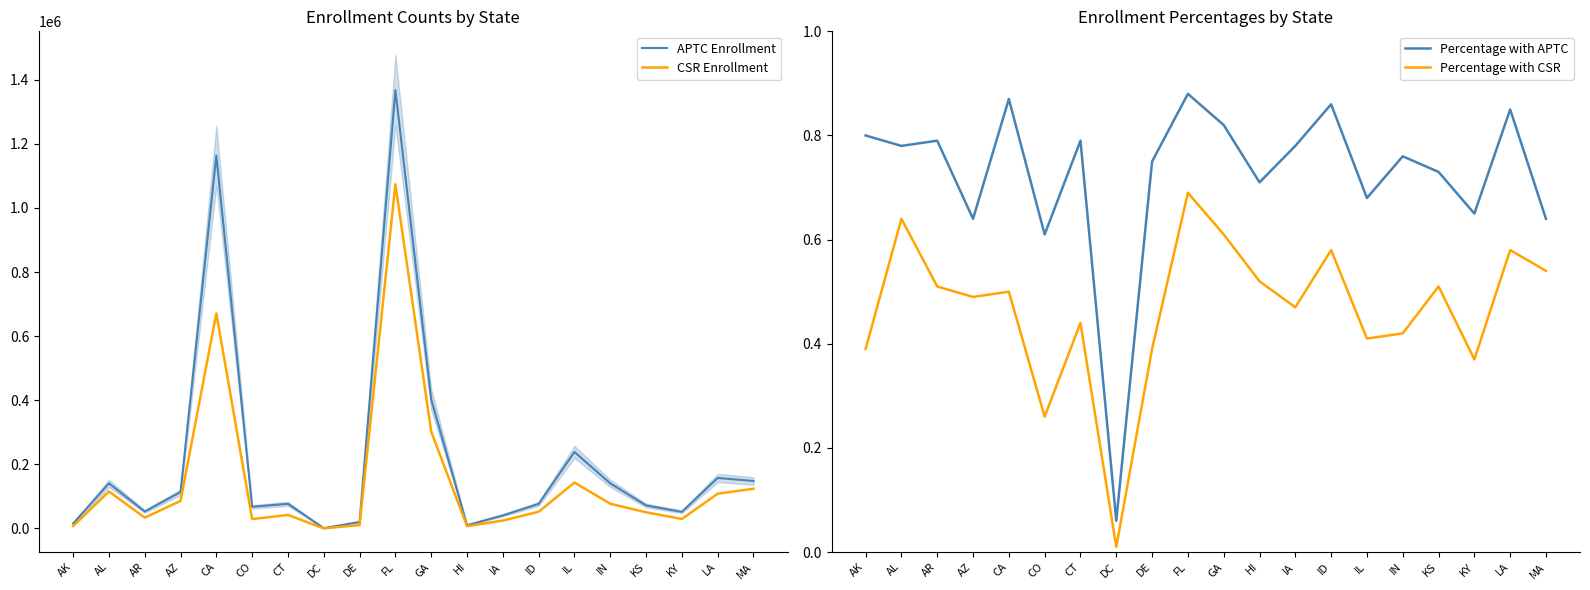

Which category has the highest value across all series?

FL